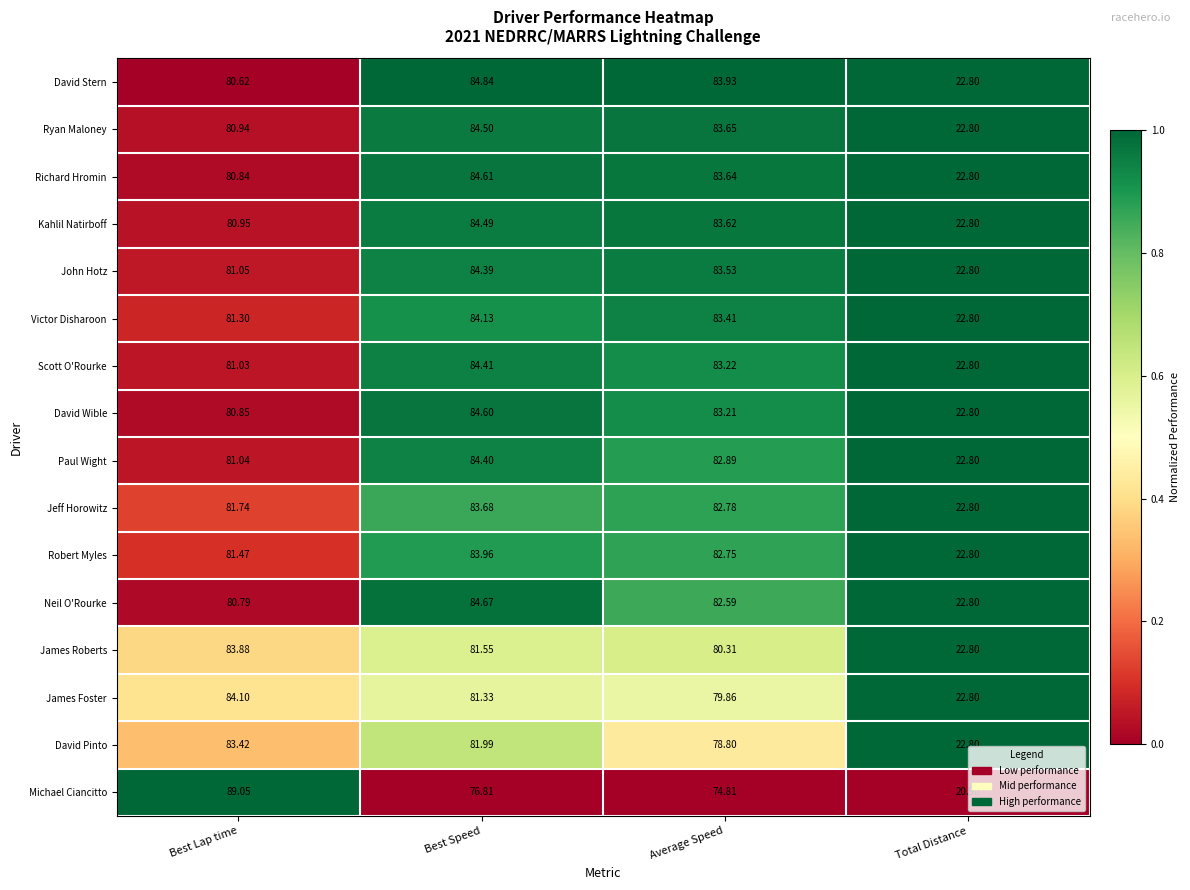

Rank the categories by David Wible value from highest to lowest.

Best Speed, Average Speed, Best Lap time, Total Distance